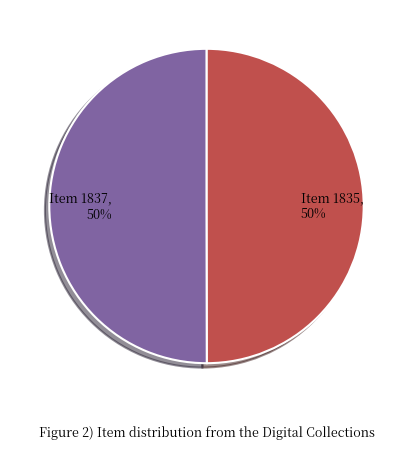

Is the sum of Item 1835 and Item 1837 greater than half?

Yes